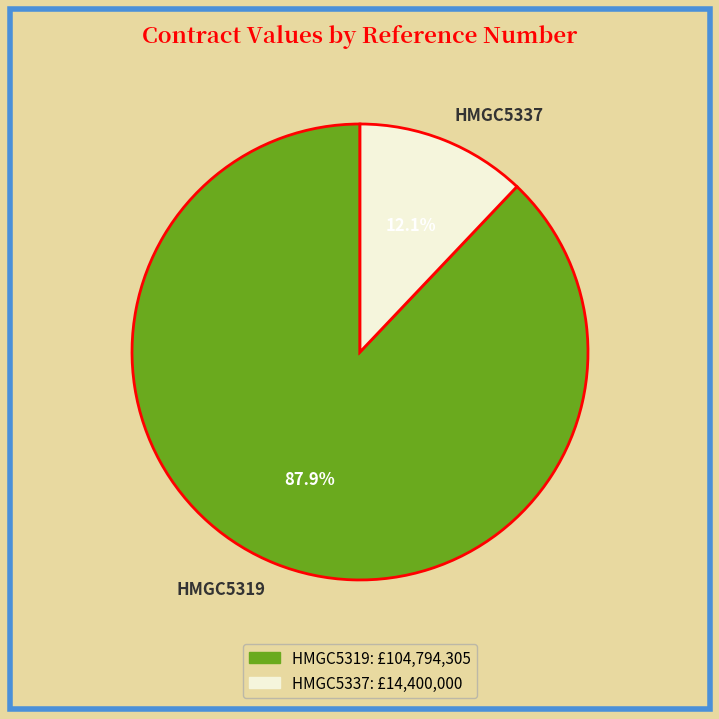

Which slice is the largest?

HMGC5319